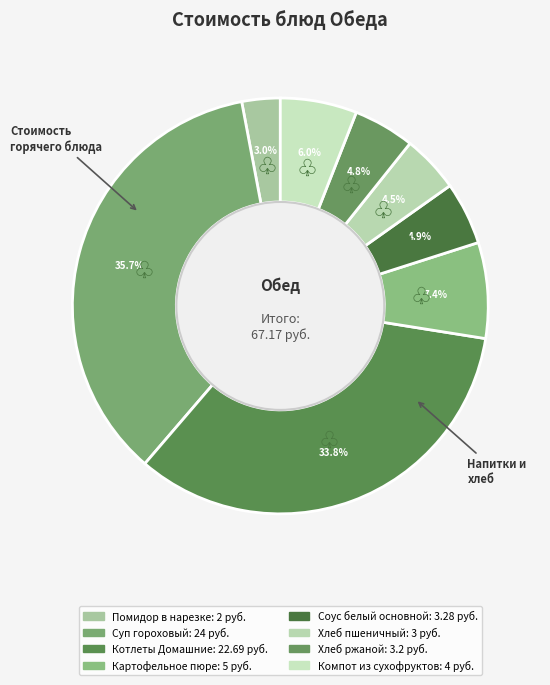

To the nearest percent, what percentage of the pie is Котлеты Домашние?

34%